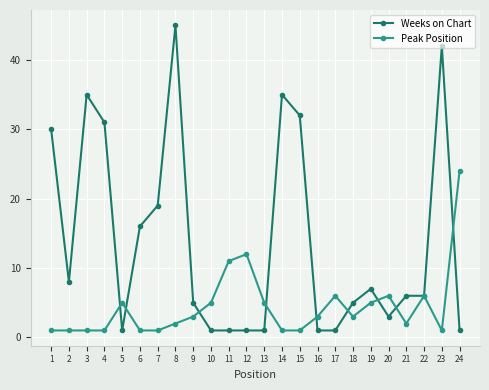

The Peak Position series shows 6 at 17. True or false?

True